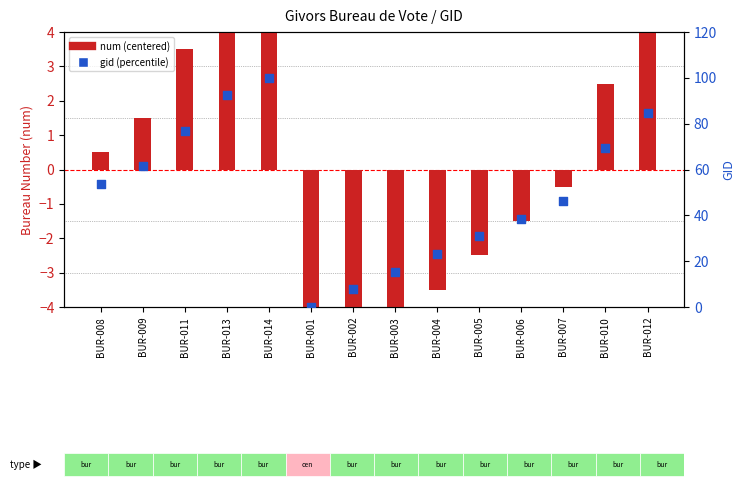

Which series reaches the maximum Y coordinate?

gid (percentile)